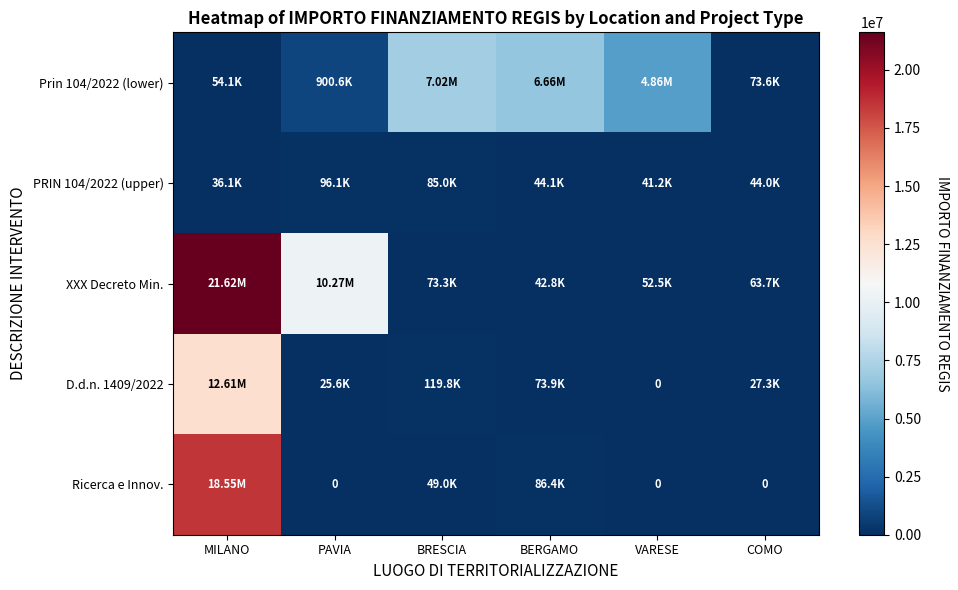

Is the value of Prin 104/2022 (lower) at BRESCIA greater than the value of PRIN 104/2022 (upper) at BRESCIA?

Yes